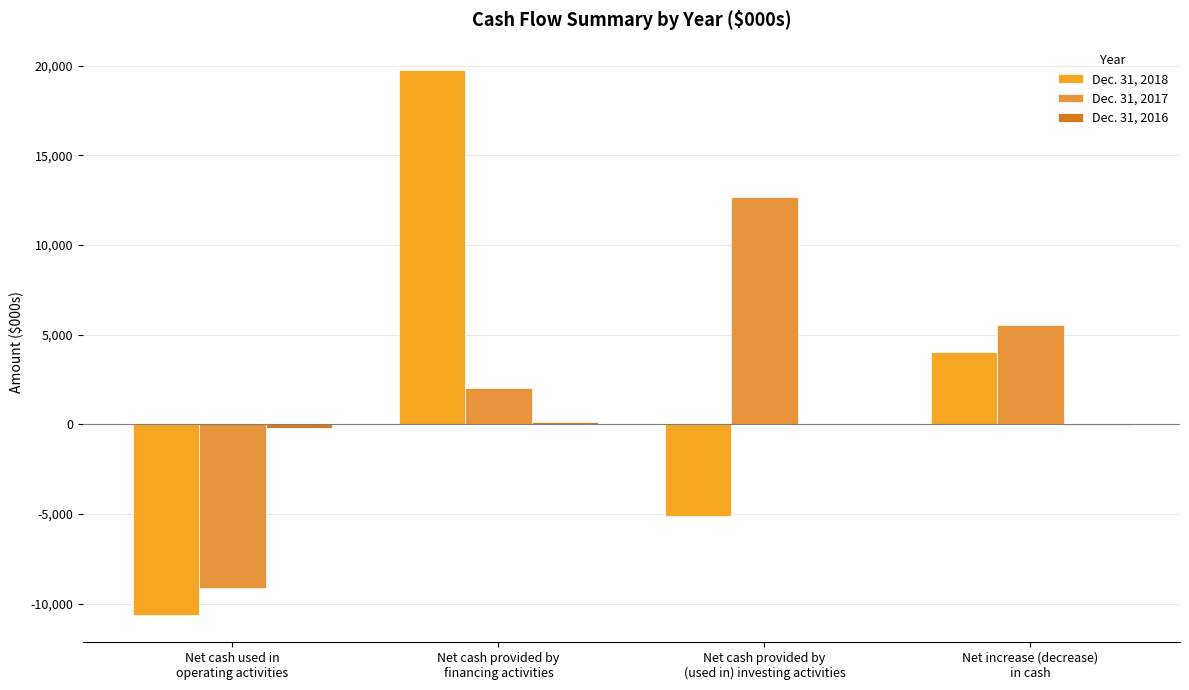

The Dec. 31, 2016 series shows 0 at Net cash provided by
(used in) investing activities. True or false?

True